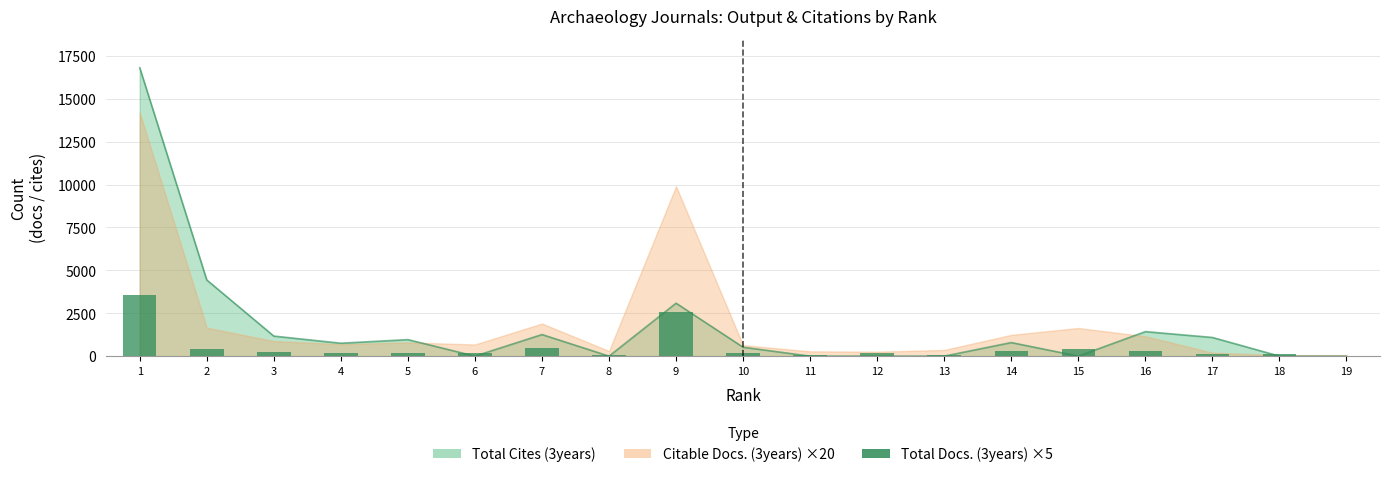

The value at 6 is 170. True or false?

True